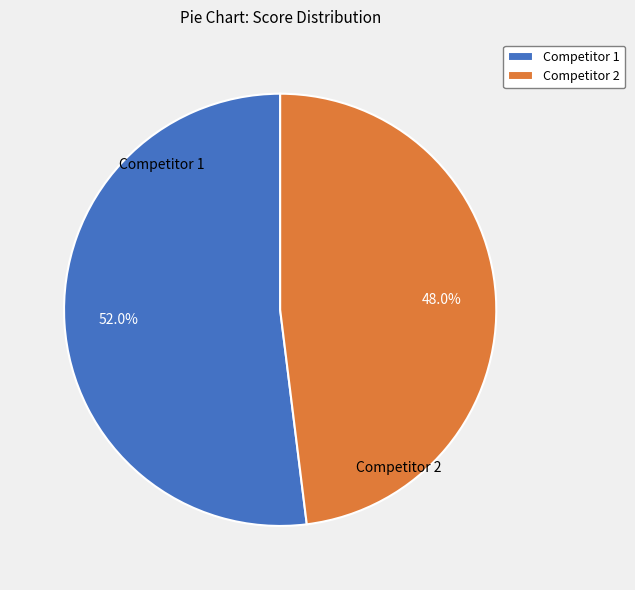

To the nearest percent, what is the difference between the largest and smallest slice percentages?

4%